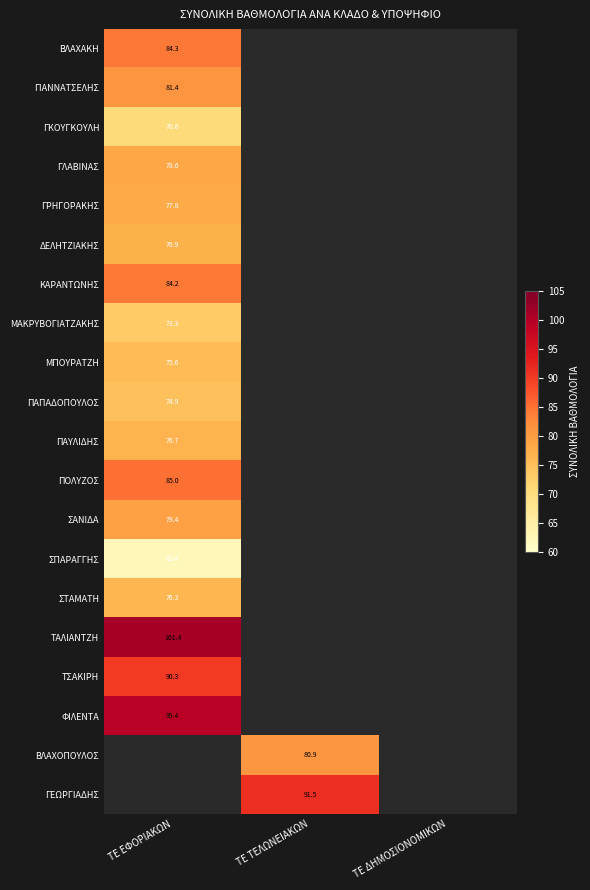

Which has a higher value, ΤΕ ΔΗΜΟΣΙΟΝΟΜΙΚΩΝ or ΤΕ ΤΕΛΩΝΕΙΑΚΩΝ?

ΤΕ ΤΕΛΩΝΕΙΑΚΩΝ